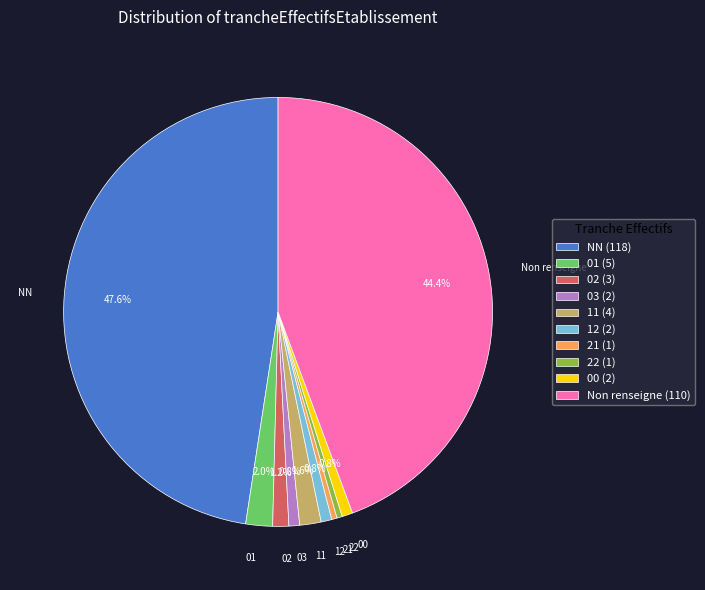

What is the largest slice in the pie chart?

NN (118)